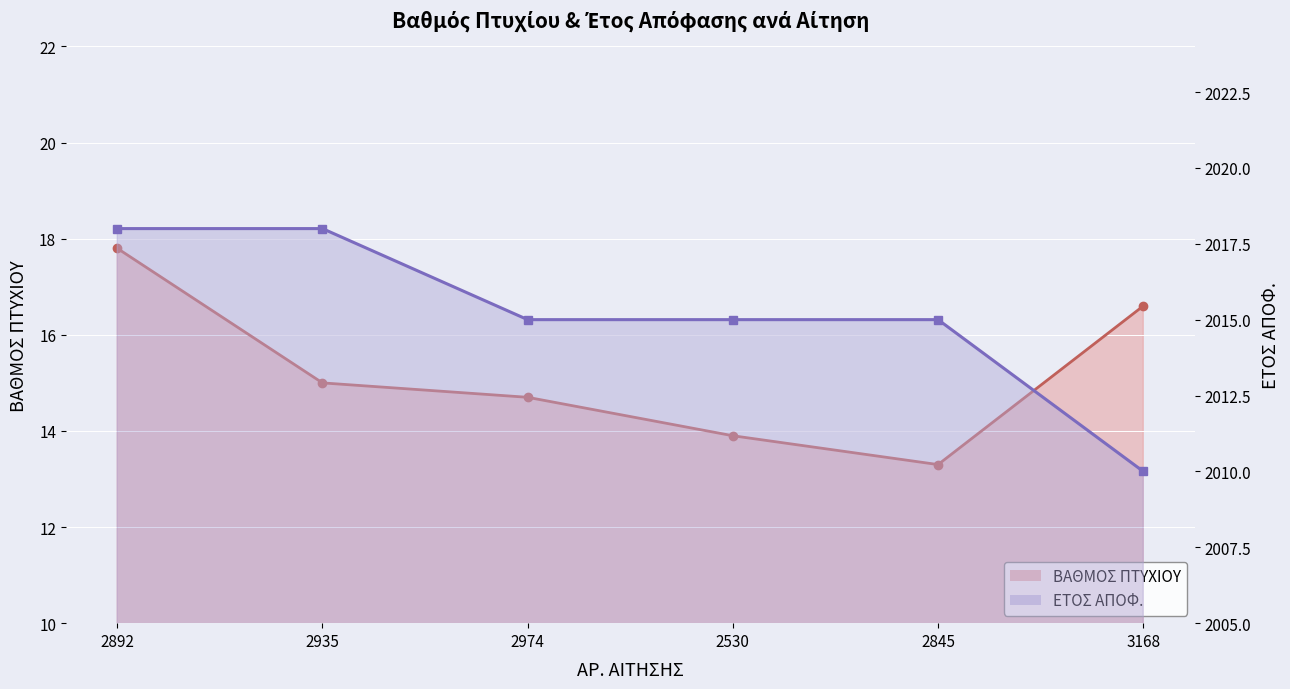

What value does the ΕΤΟΣ ΑΠΟΦ. series have at 2892?

2018.0